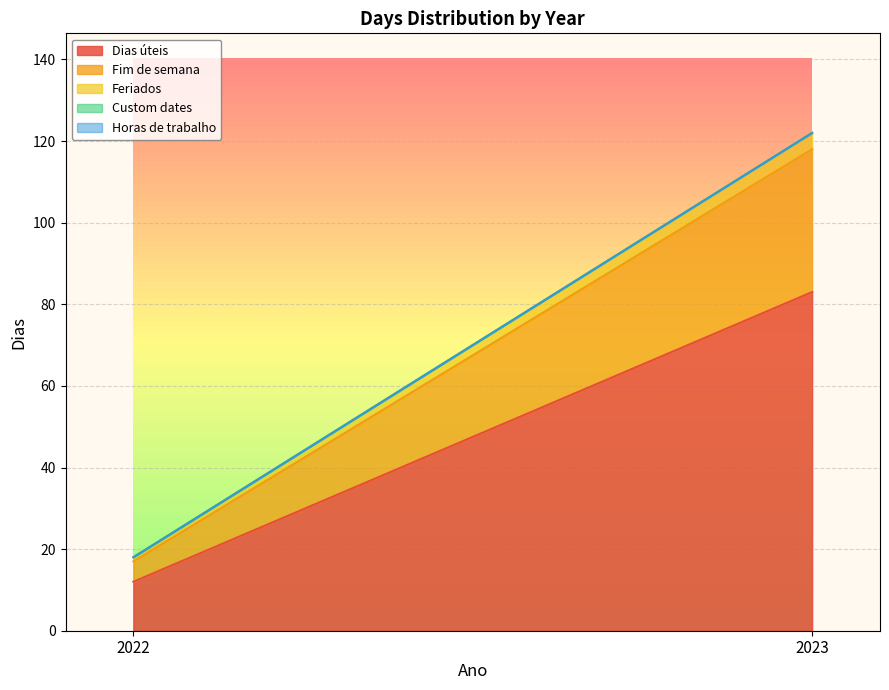

At 2022, list the series in order from largest to smallest.

Dias úteis, Fim de semana, Feriados, Custom dates, Horas de trabalho